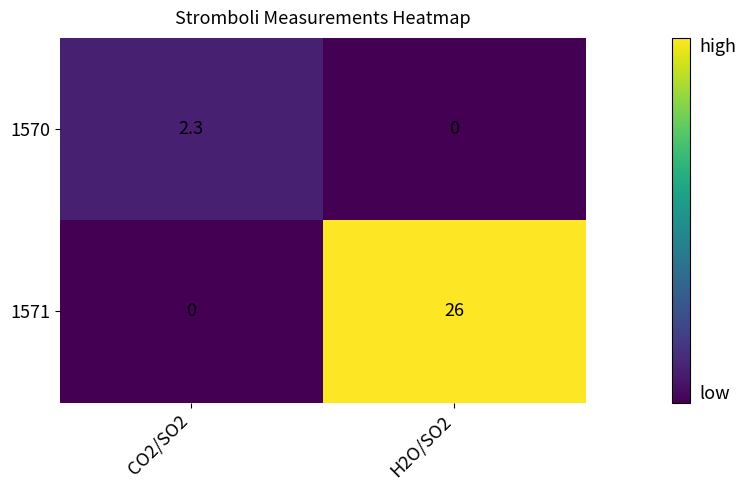

How many categories are shown in the chart?

2